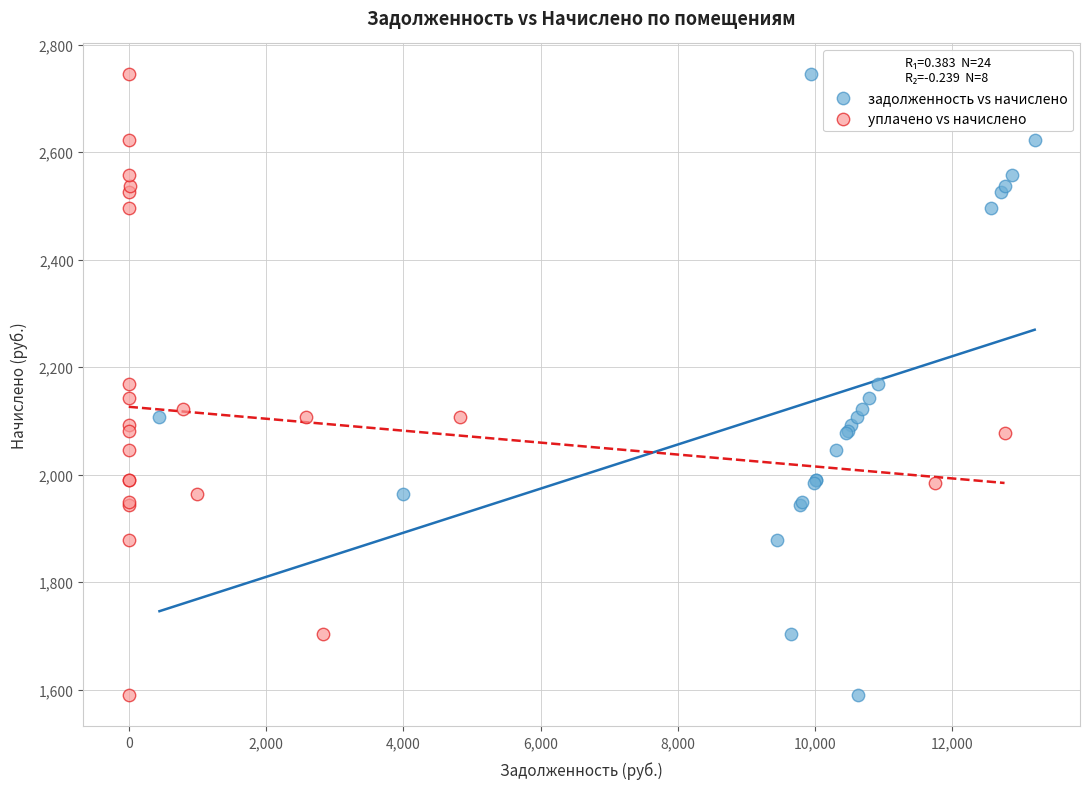

What are all the series names shown in the legend?

задолженность vs начислено, уплачено vs начислено